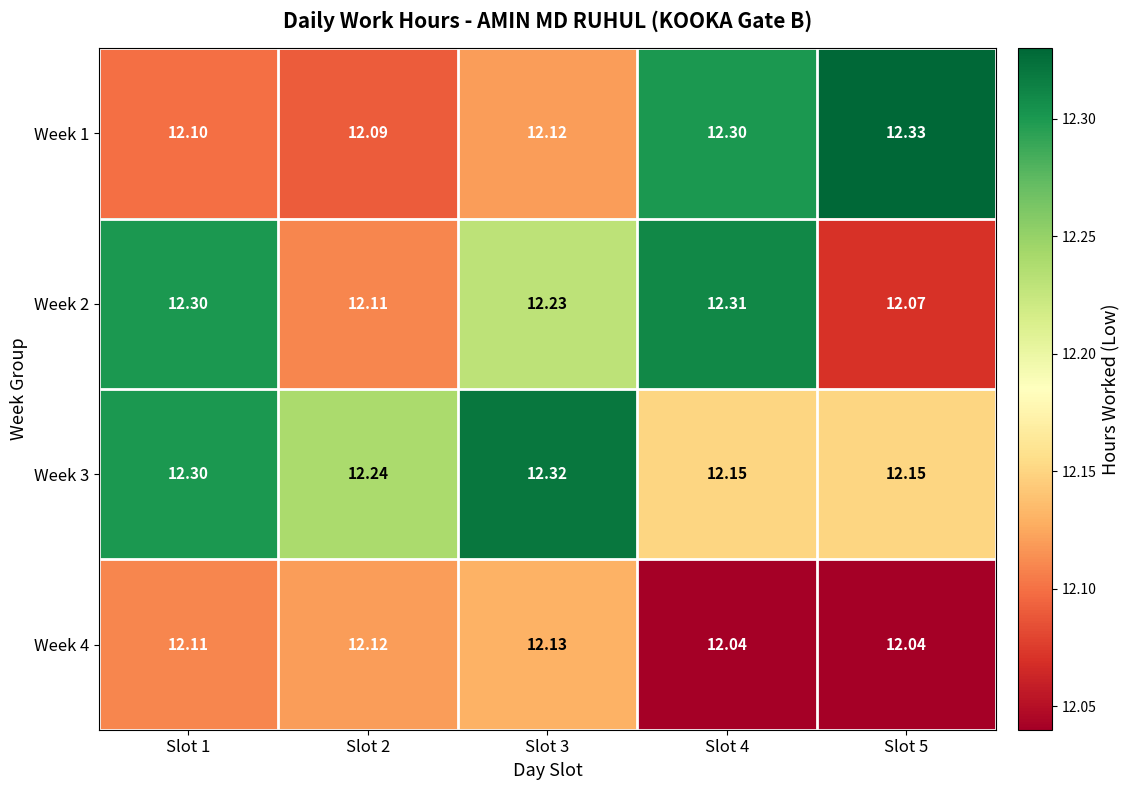

Is the value of Week 2 at Slot 5 greater than the value of Week 1 at Slot 2?

No